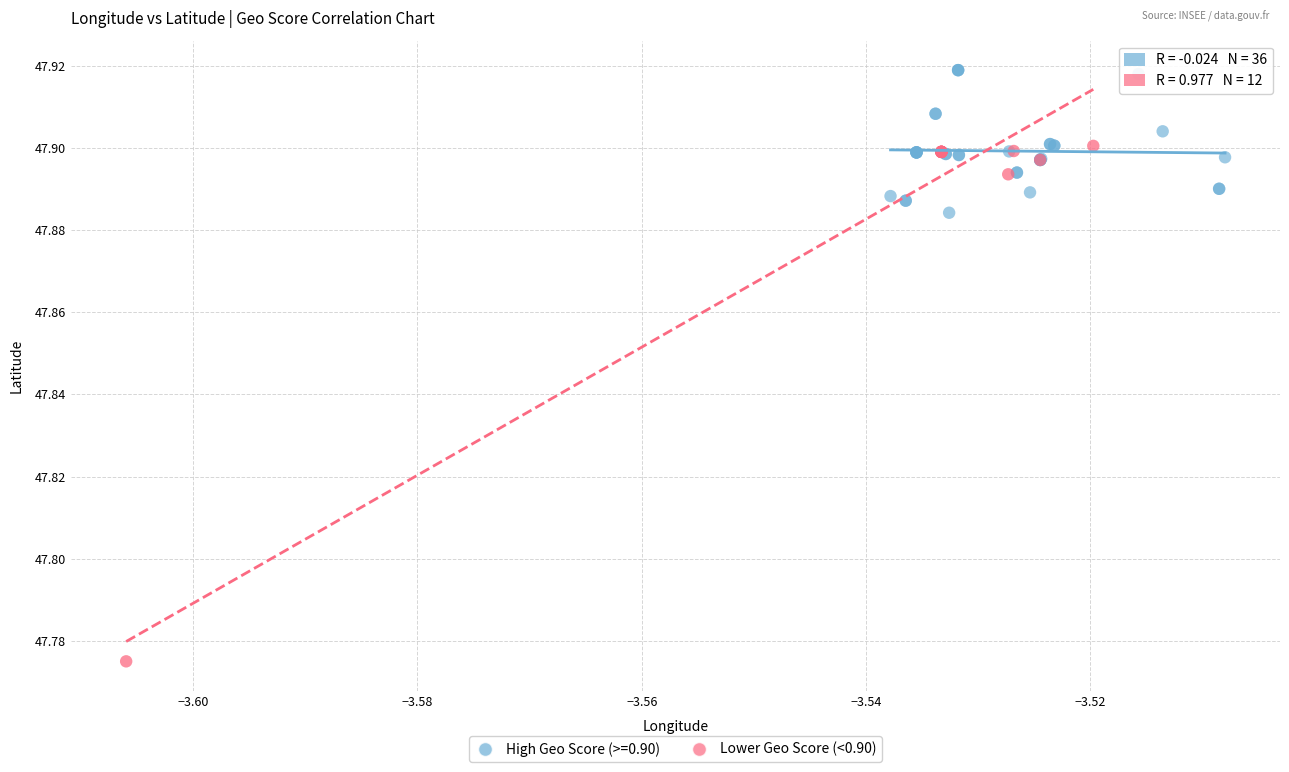

Which series reaches the minimum Y coordinate?

Lower Geo Score (<0.90)